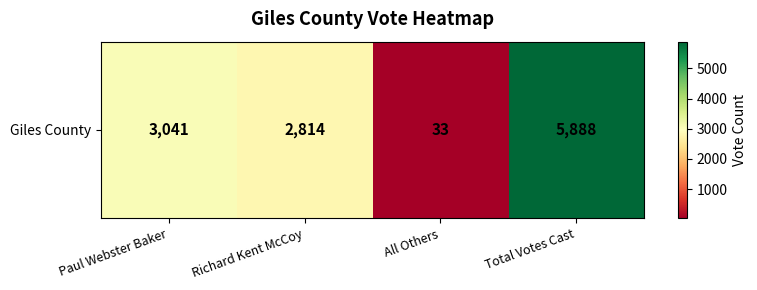

Reading right to left, list all the values displayed in this chart.

5888	33	2814	3041